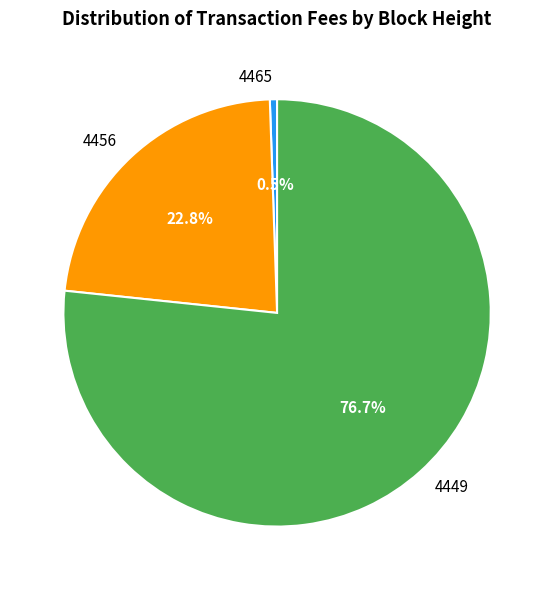

Count the number of slices in the pie.

3